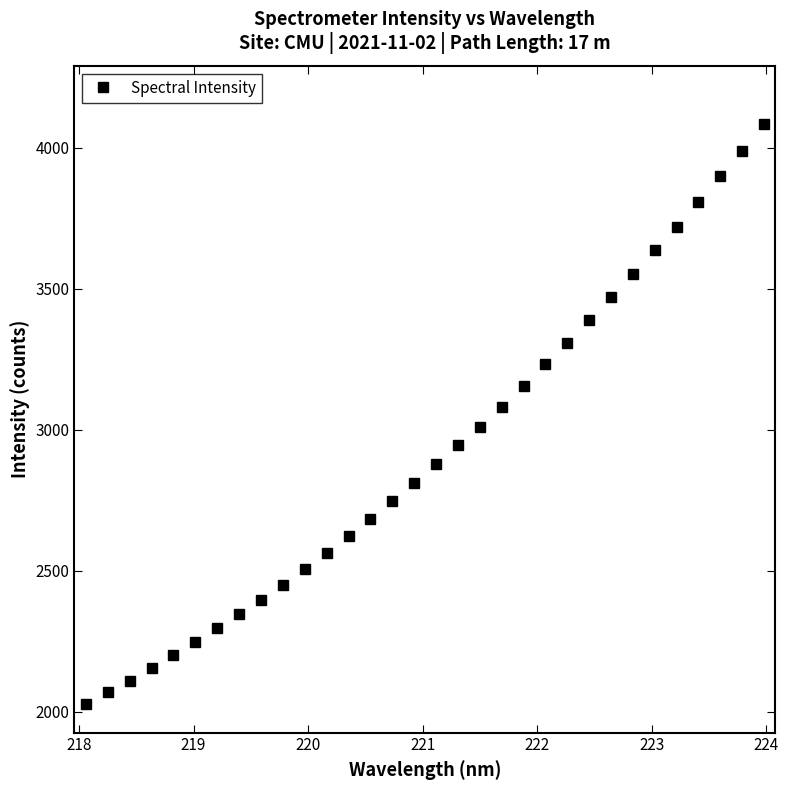

What is the minimum value shown in the chart?

2026.6